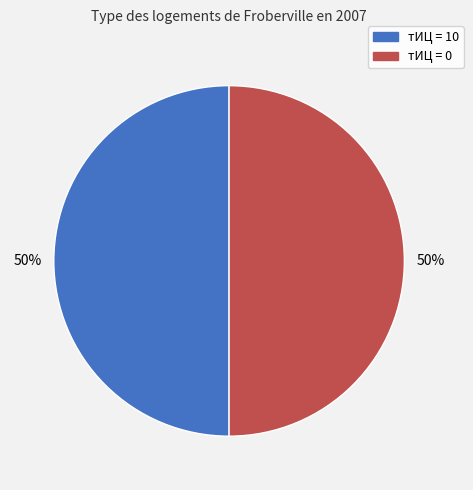

To the nearest percent, what is the average slice percentage?

50%